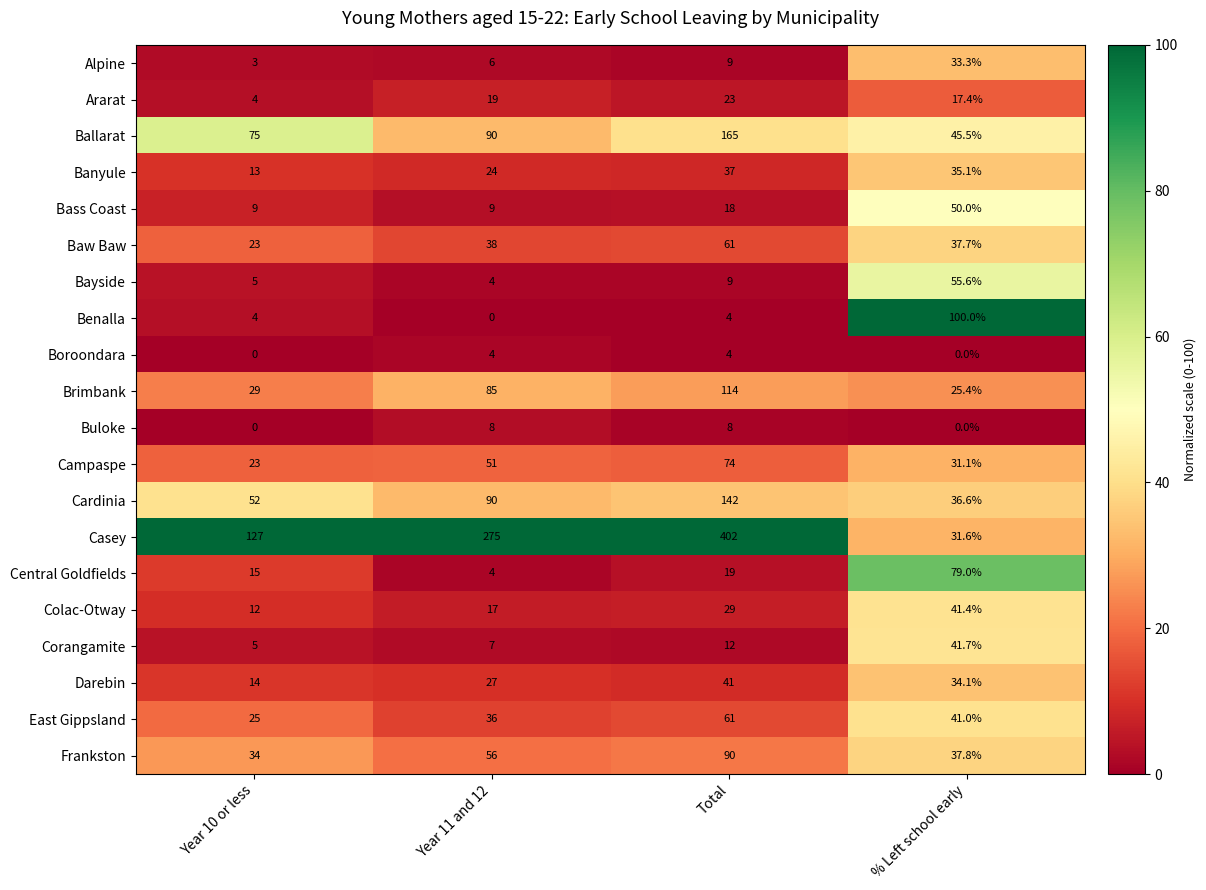

Which series has the largest total across all categories?

Casey